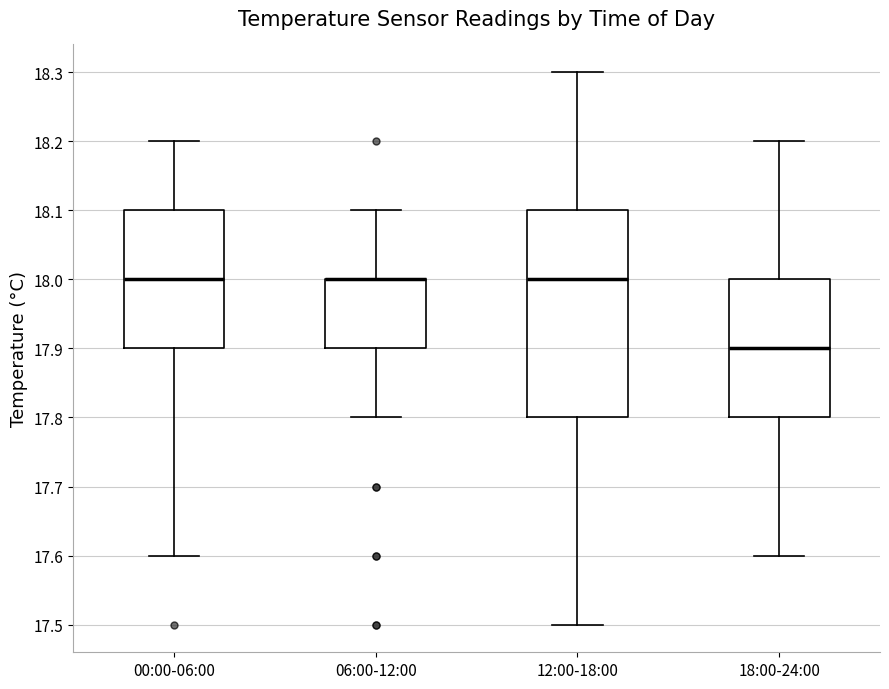

Which box is the tallest, from its lower edge to its upper edge?

12:00-18:00